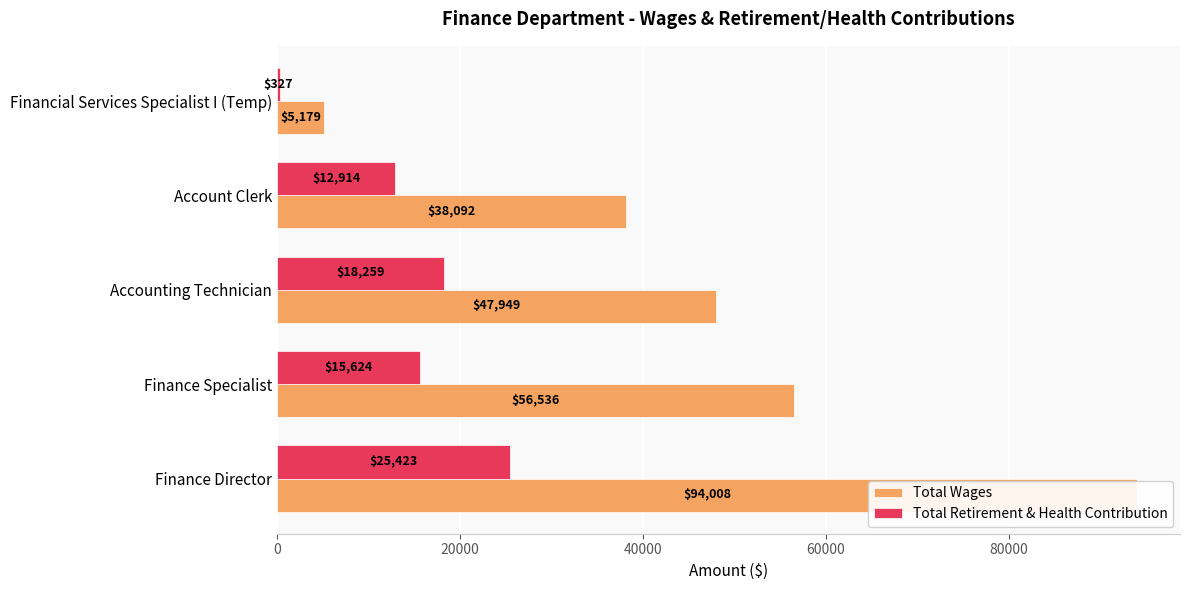

Between Finance Specialist and Financial Services Specialist I (Temp), which series saw the biggest shift?

Total Wages